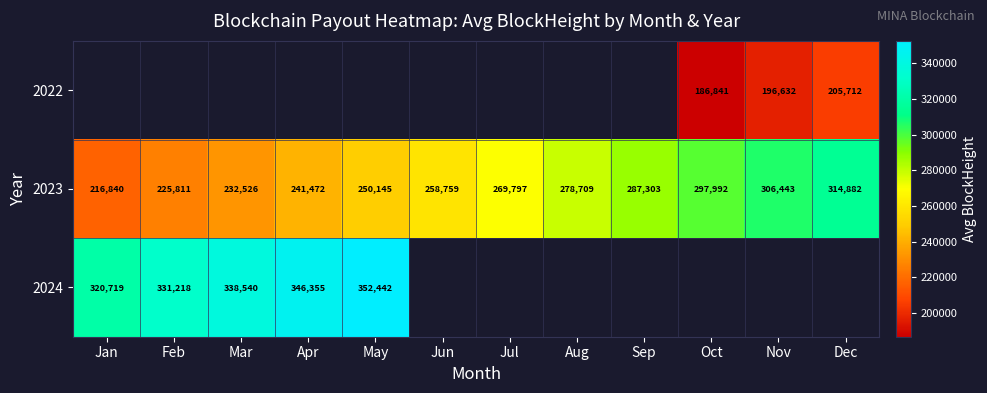

True or false: 2023 has a value of 533832.8 at Nov.

False